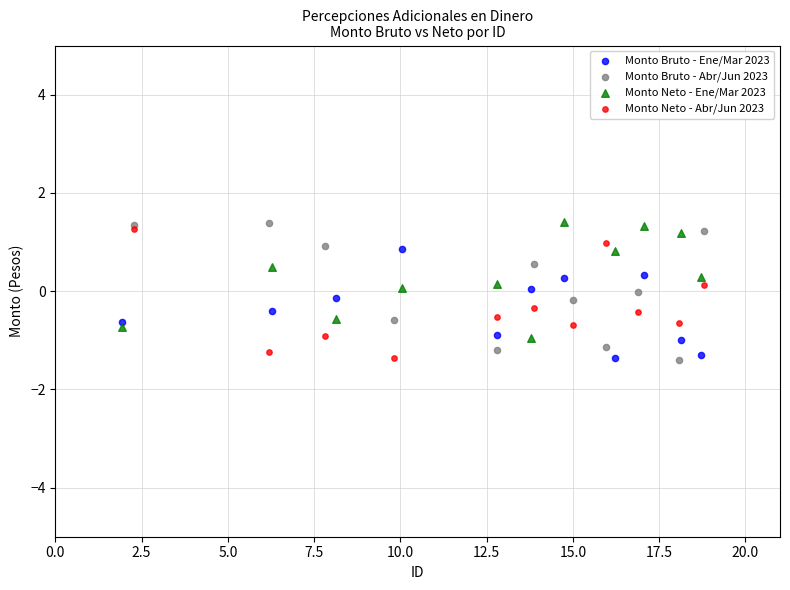

Which series has the widest spread of Y values?

Monto Bruto - Abr/Jun 2023